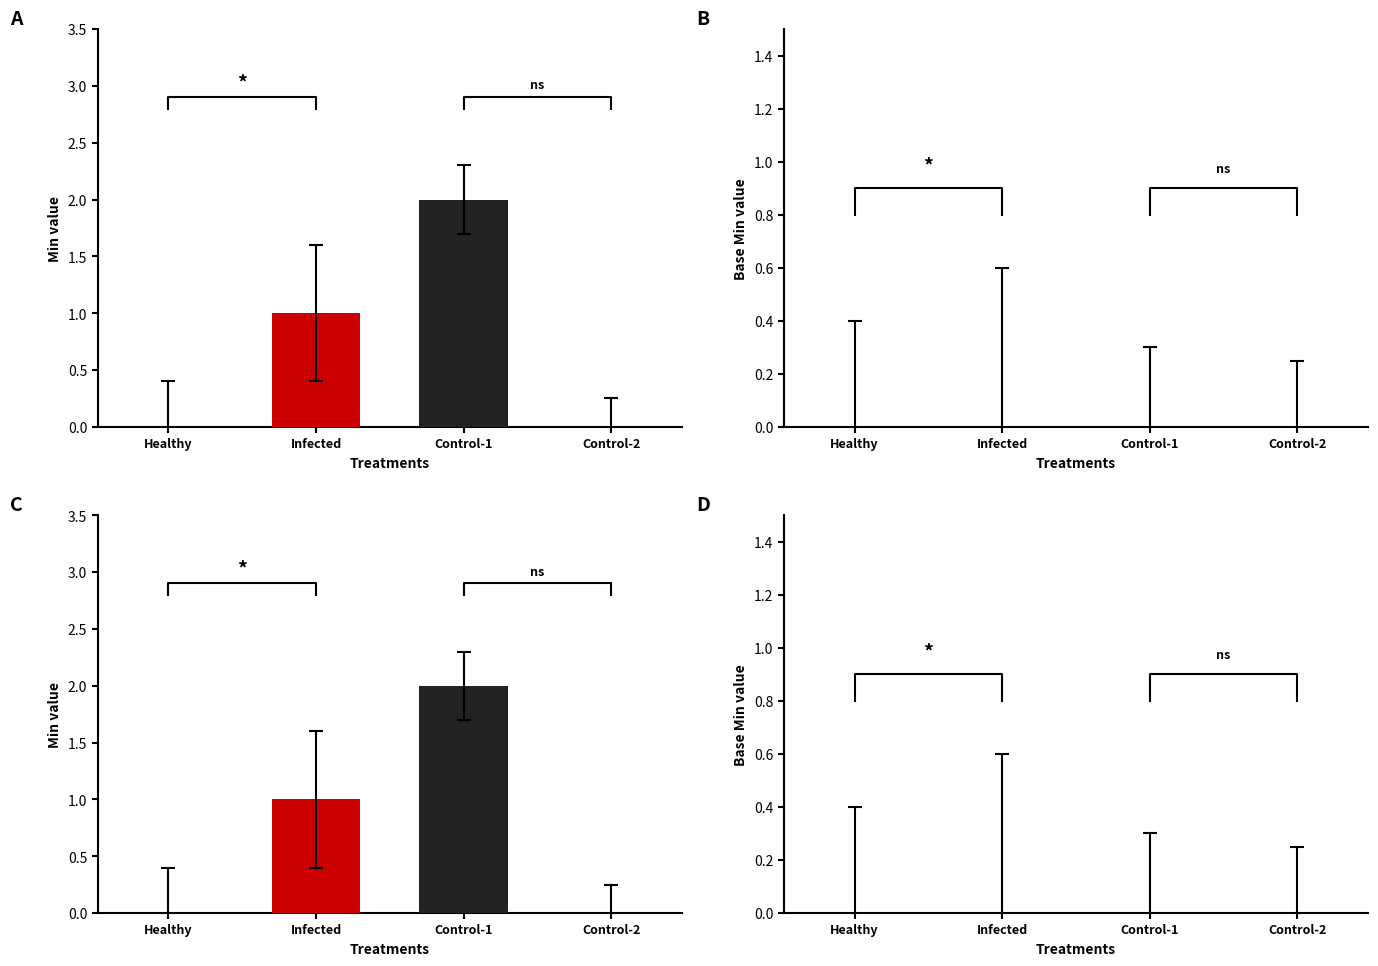

Which series has the widest spread of values?

Min